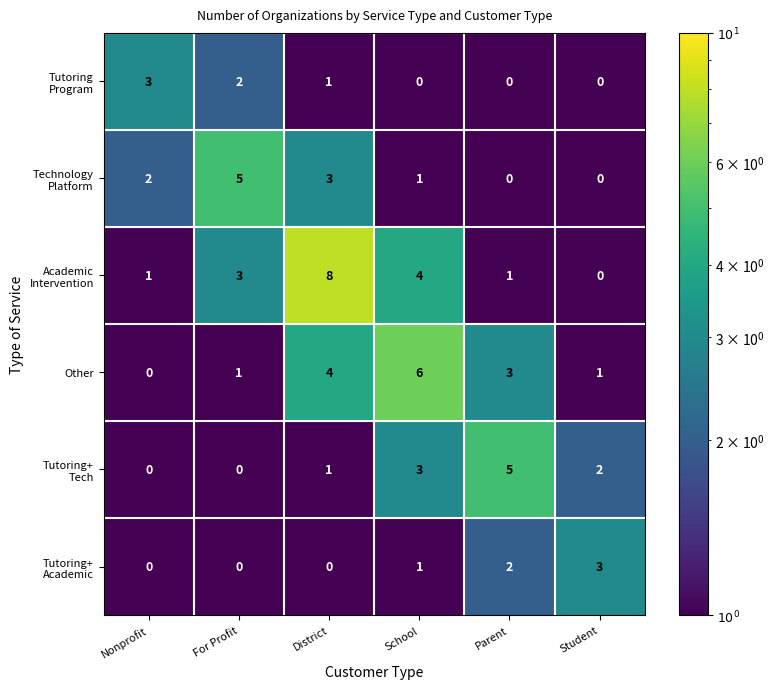

At which label does Other first exceed 3?

District